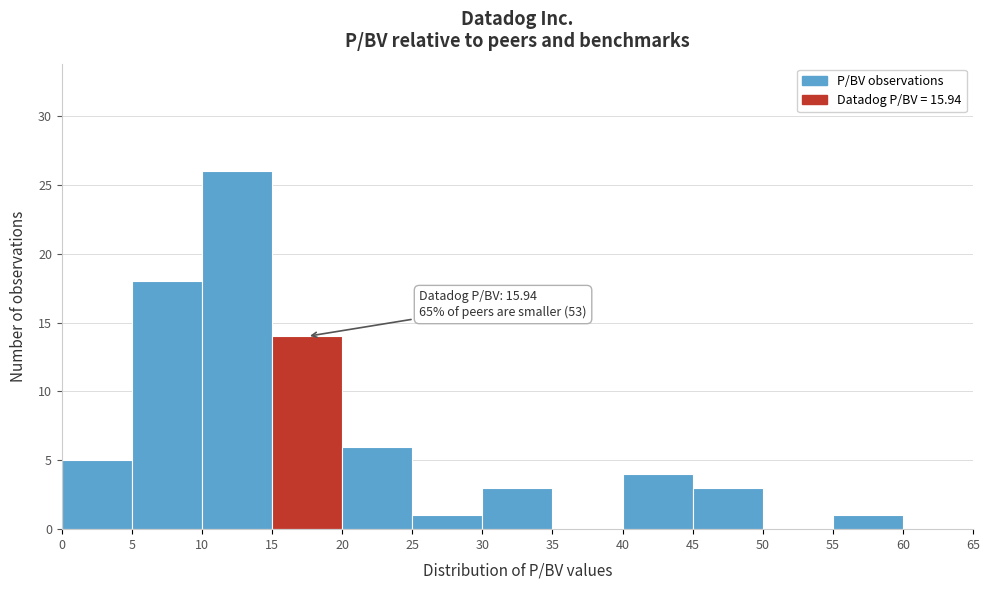

Over which range of the x-axis is the bar tallest?

10 to 15